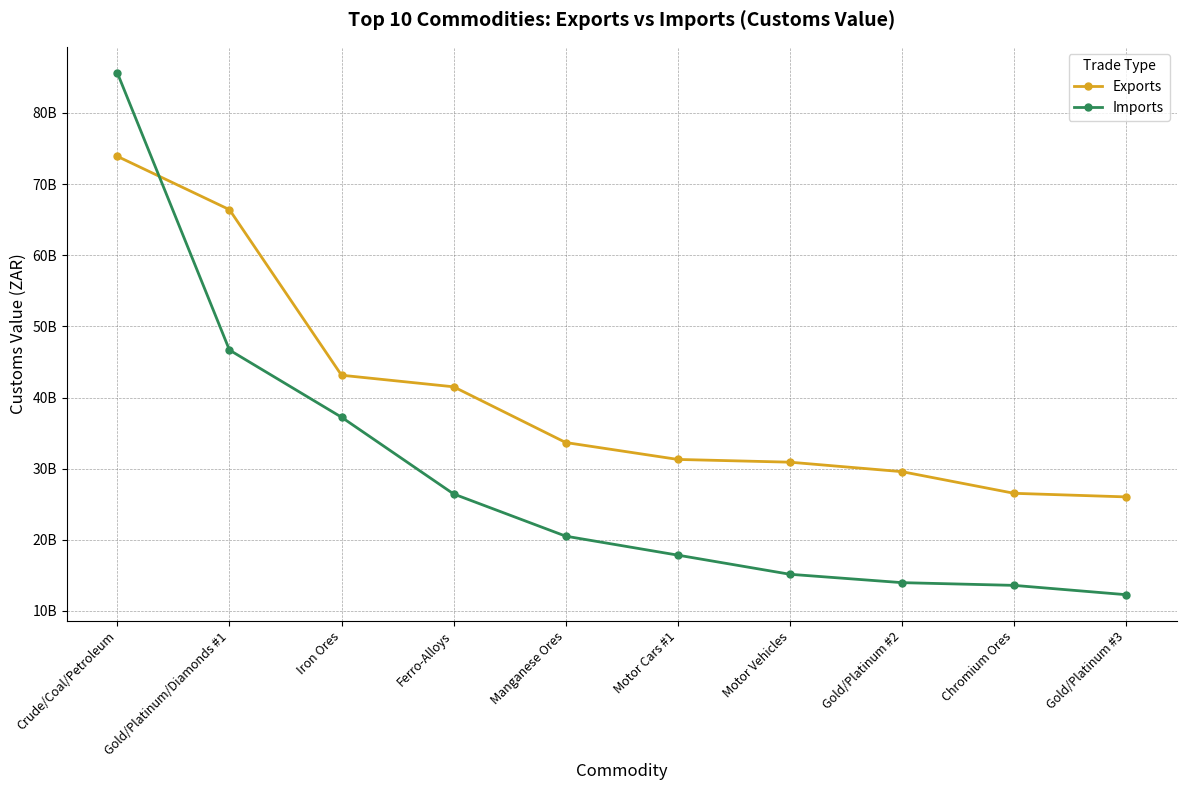

What are all the series names shown in the legend?

Exports, Imports